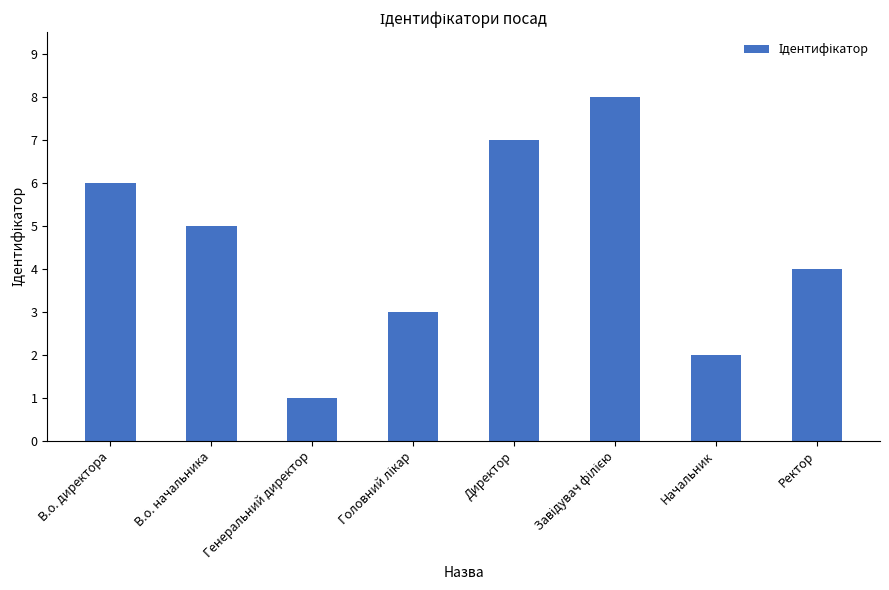

Reading left to right, extract all data points from this chart.

6	5	1	3	7	8	2	4